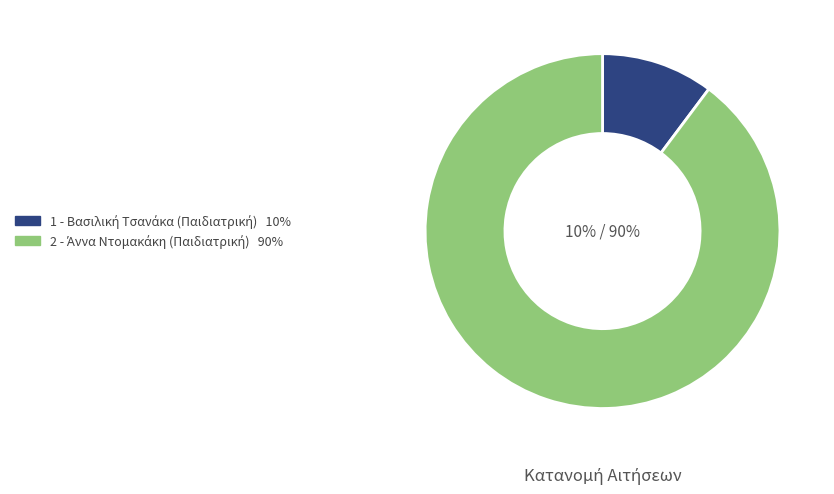

What percentage is the 1 - Βασιλική Τσανάκα (Παιδιατρική) slice, to the nearest percent?

10%